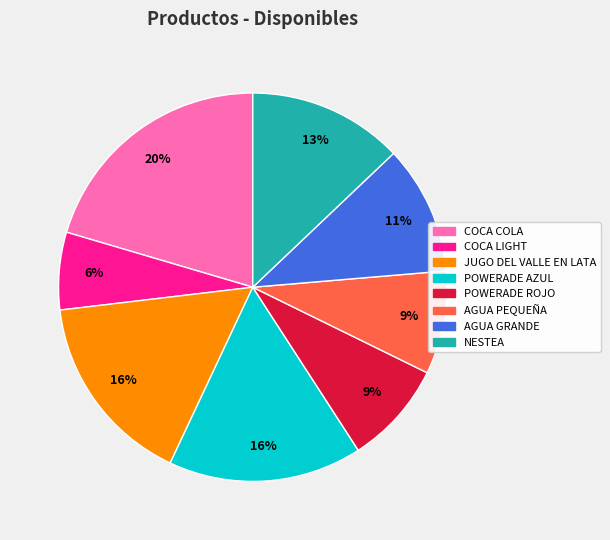

To the nearest percent, what is the difference between the largest and smallest slice percentages?

14%